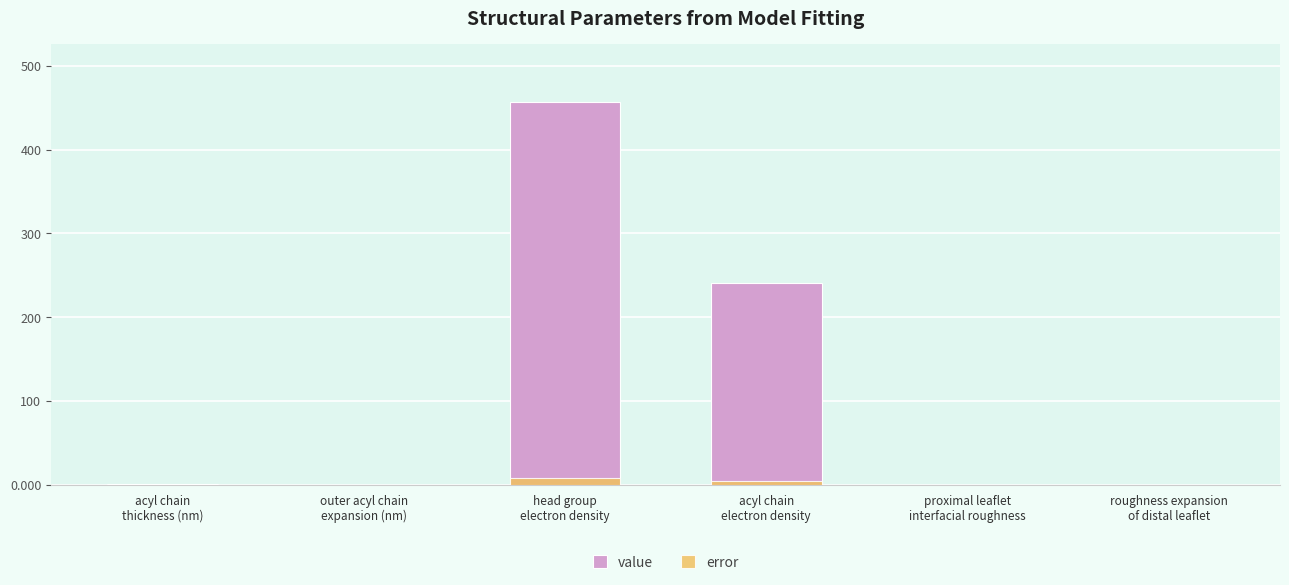

Reading left to right, transcribe all the data shown in this chart.

value: acyl chain
thickness (nm)=1.0	outer acyl chain
expansion (nm)=0.0	head group
electron density=457.2	acyl chain
electron density=240.3	proximal leaflet
interfacial roughness=0.4	roughness expansion
of distal leaflet=0.1
error: acyl chain
thickness (nm)=0.0	outer acyl chain
expansion (nm)=0.1	head group
electron density=7.9	acyl chain
electron density=4.6	proximal leaflet
interfacial roughness=0.0	roughness expansion
of distal leaflet=0.0